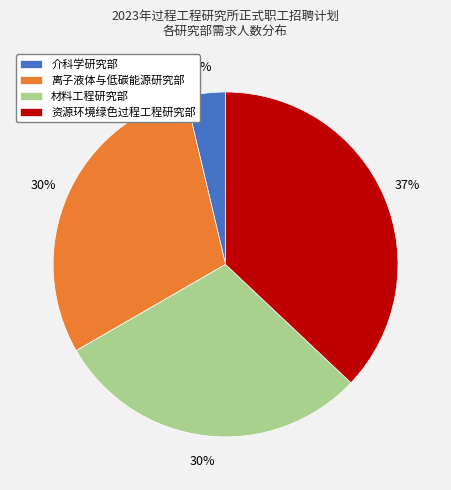

To the nearest percent, what is the combined percentage of 材料工程研究部 and 离子液体与低碳能源研究部?

59%